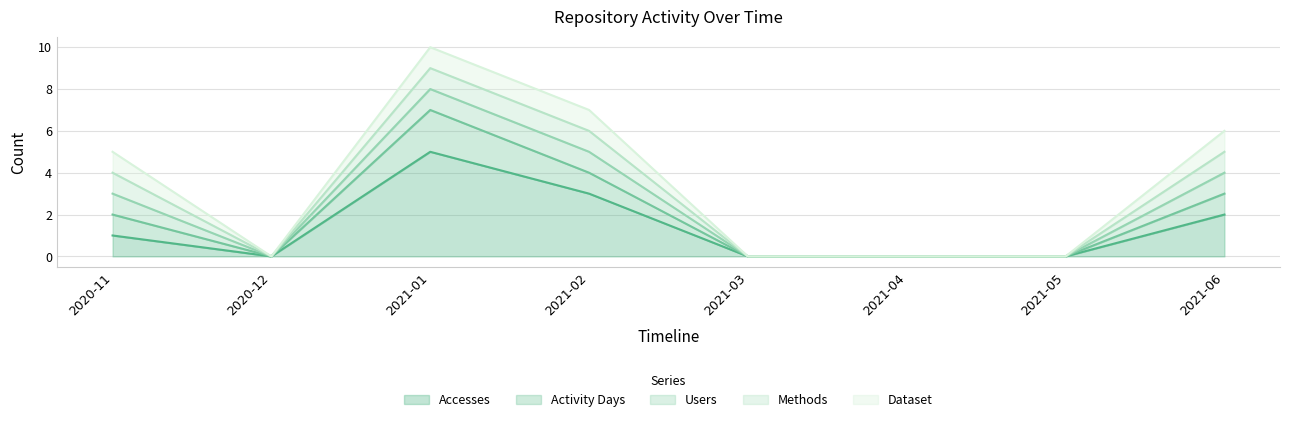

How many data points in Methods are less than 1?

4